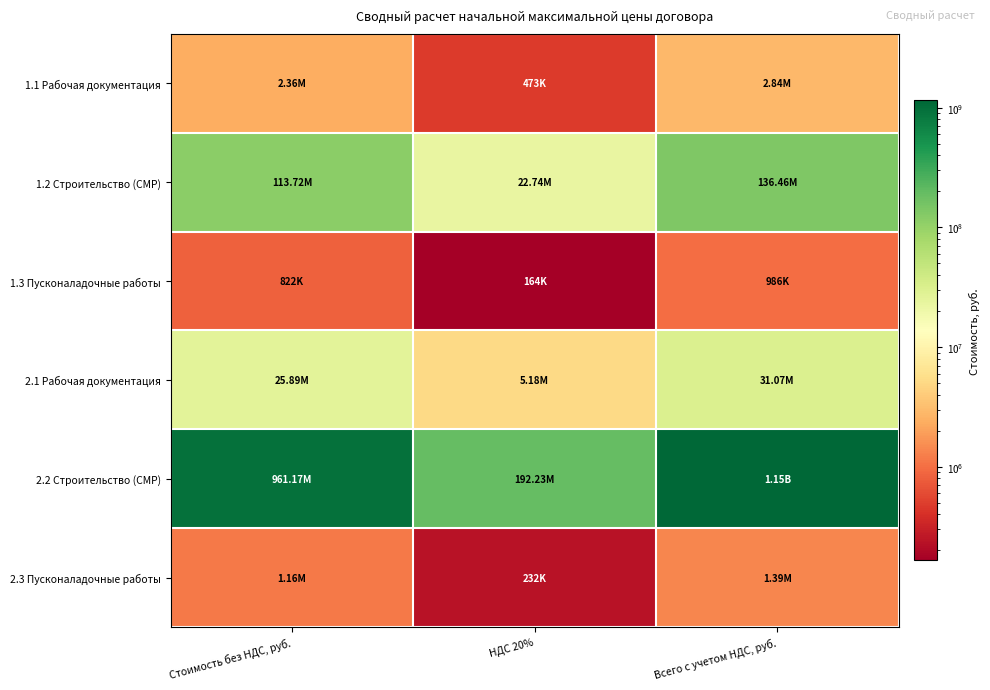

List the series in order of their peak value, highest first.

2.2 Строительство (СМР), 1.2 Строительство (СМР), 2.1 Рабочая документация, 1.1 Рабочая документация, 2.3 Пусконаладочные работы, 1.3 Пусконаладочные работы